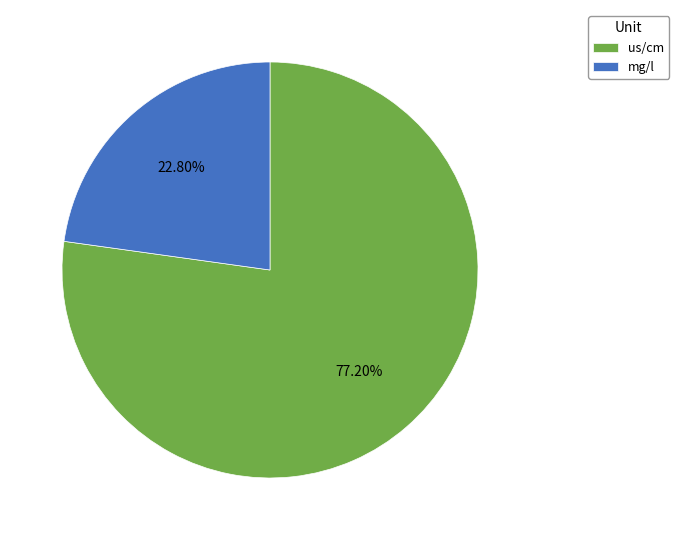

Rank the categories by value from highest to lowest.

us/cm, mg/l